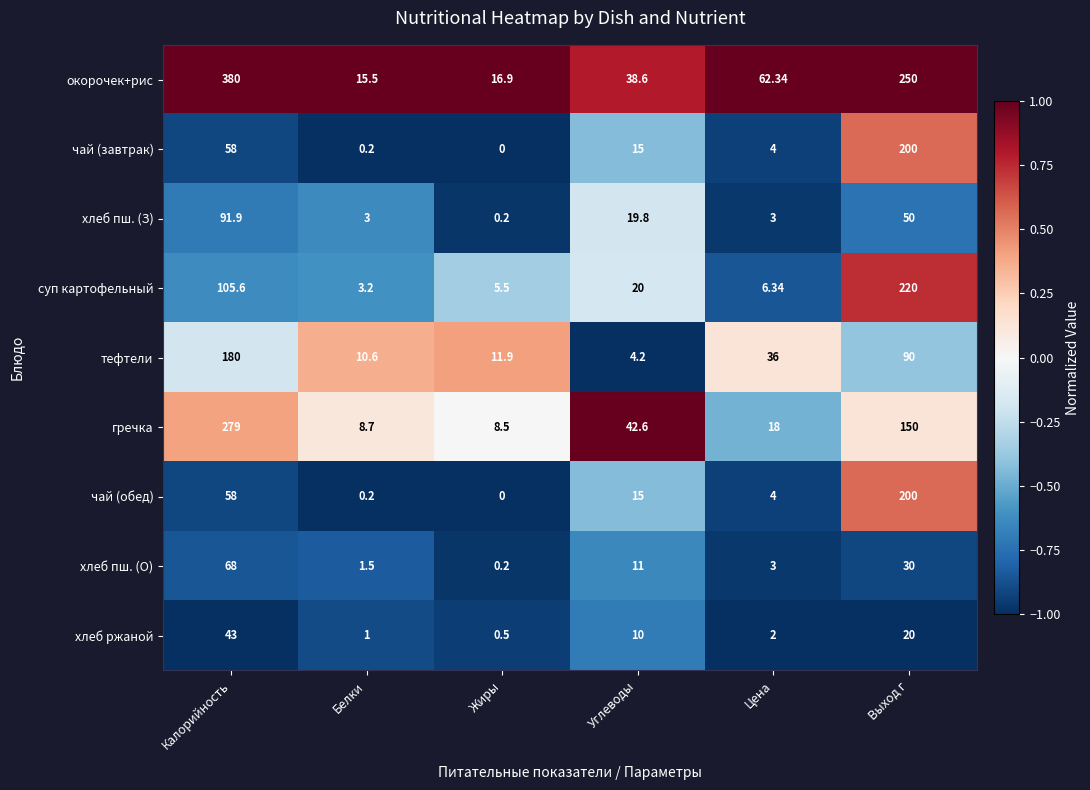

Which series has the widest spread of values?

окорочек+рис